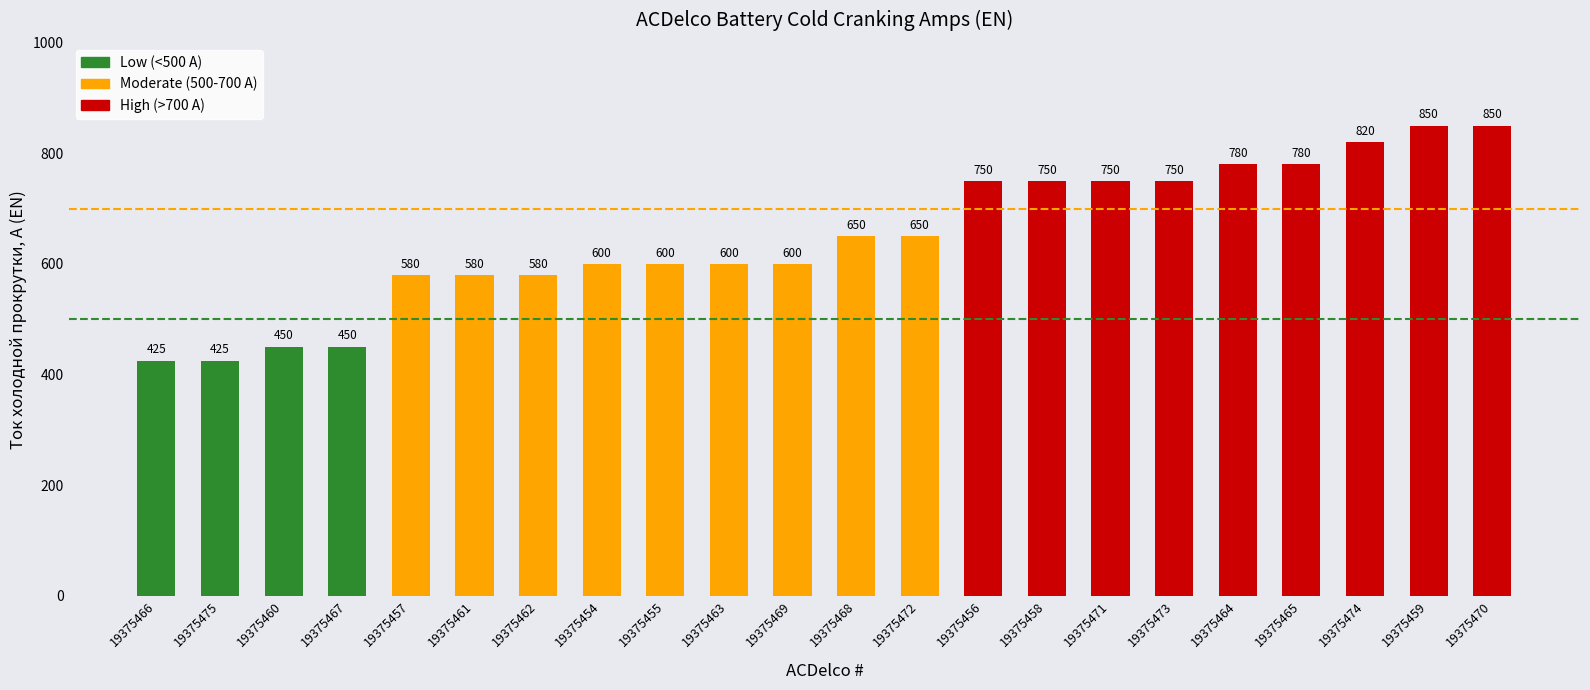

What position from the right is 19375472?

10